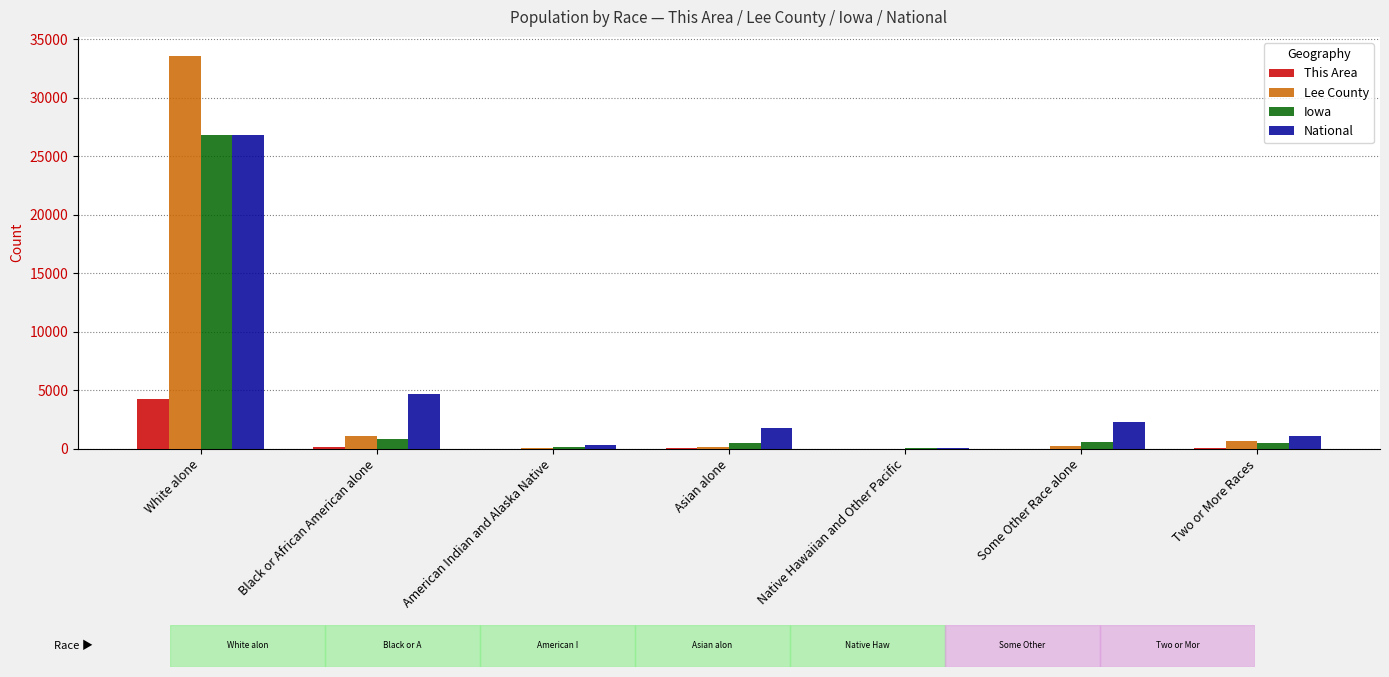

What is the sum of all This Area values?

4592.0